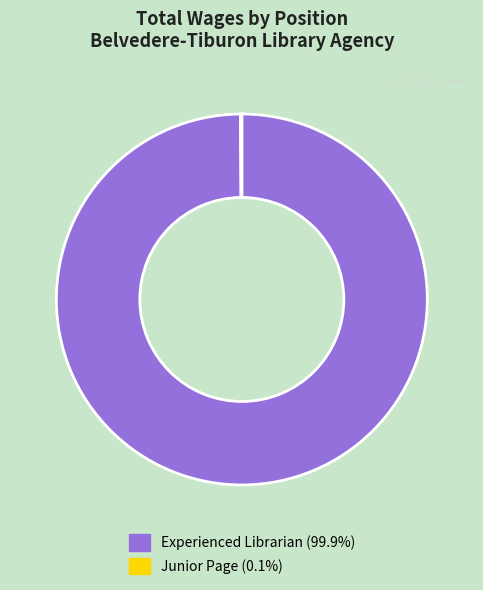

Does Experienced Librarian (99.9%) account for over 50% of the chart?

Yes